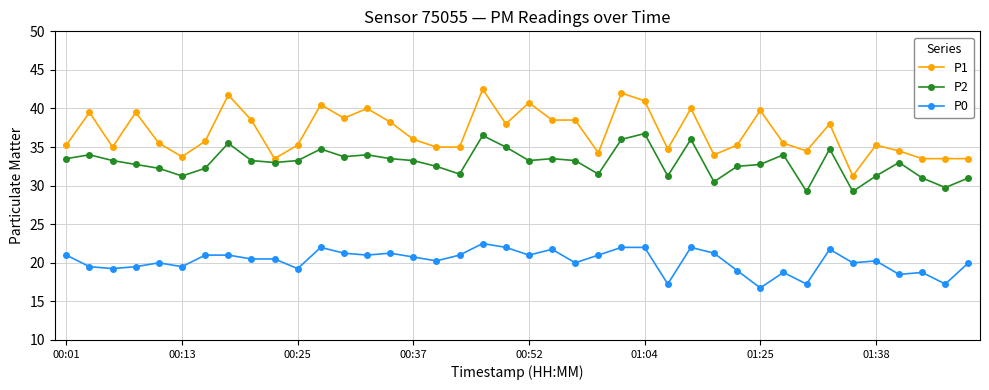

What is the greatest value displayed?

42.5